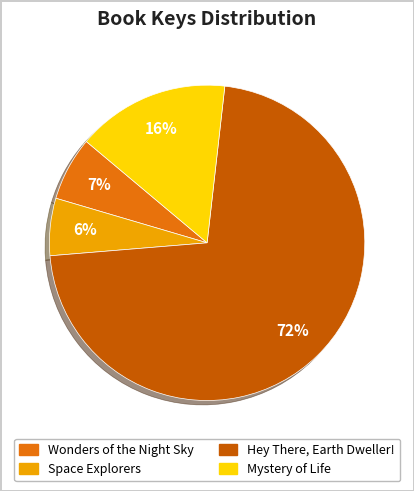

What is the ratio of the value at Wonders of the Night Sky to the value at Hey There, Earth Dweller!?

0.1